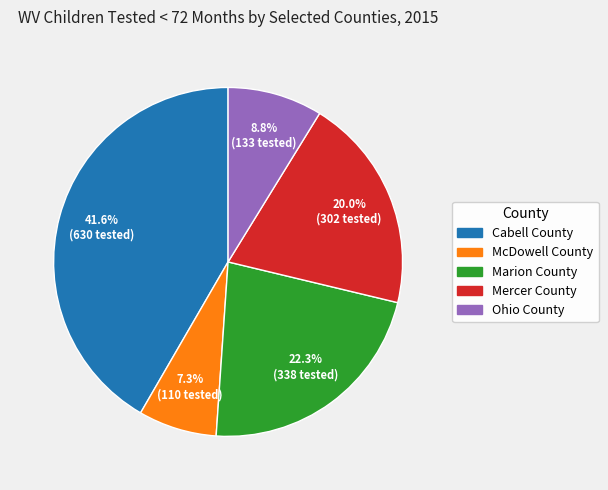

How many slices are in this pie chart?

5